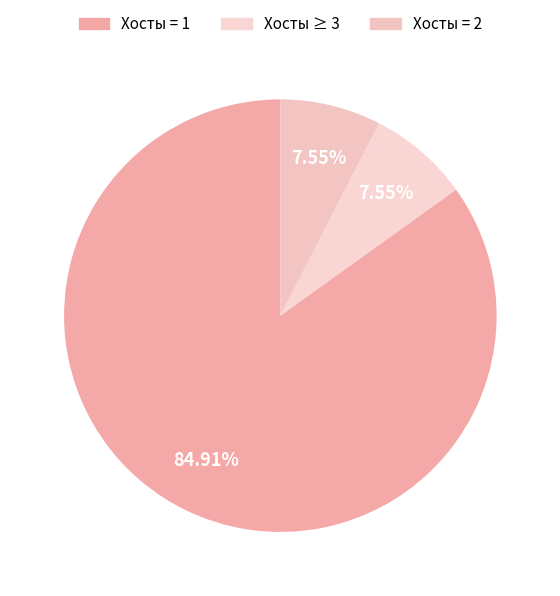

How many segments does this pie chart have?

3